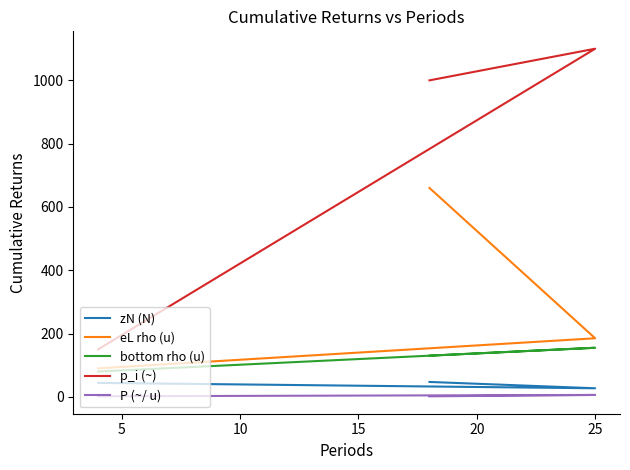

What is the value of the eL rho (u) point at the 3rd from the left?

660.0